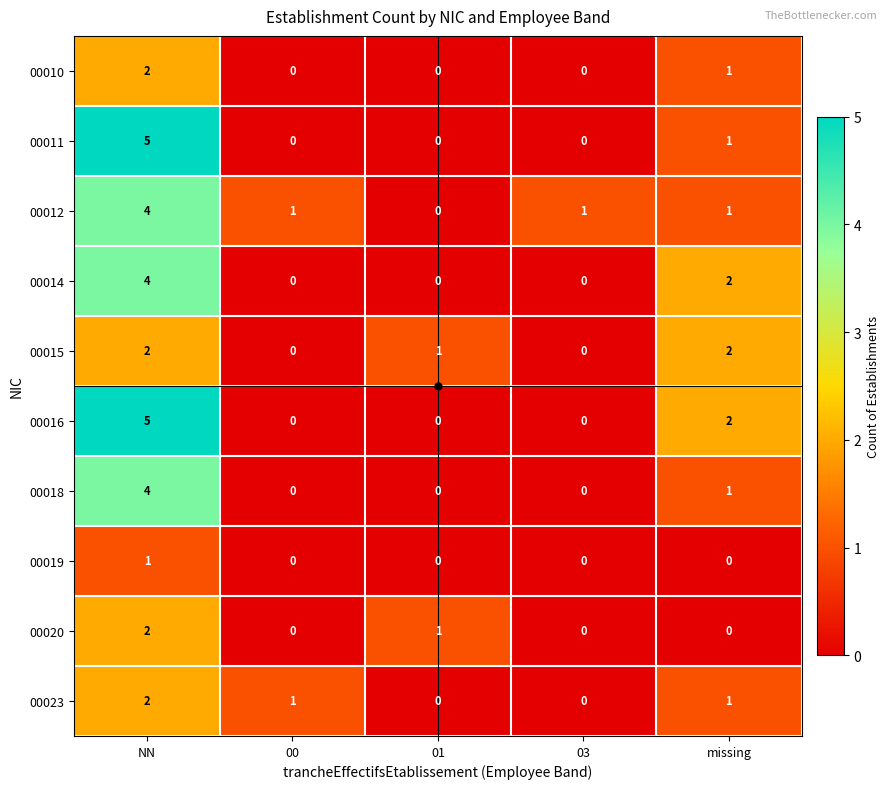

True or false: 00014 has a value of 2 at missing.

True